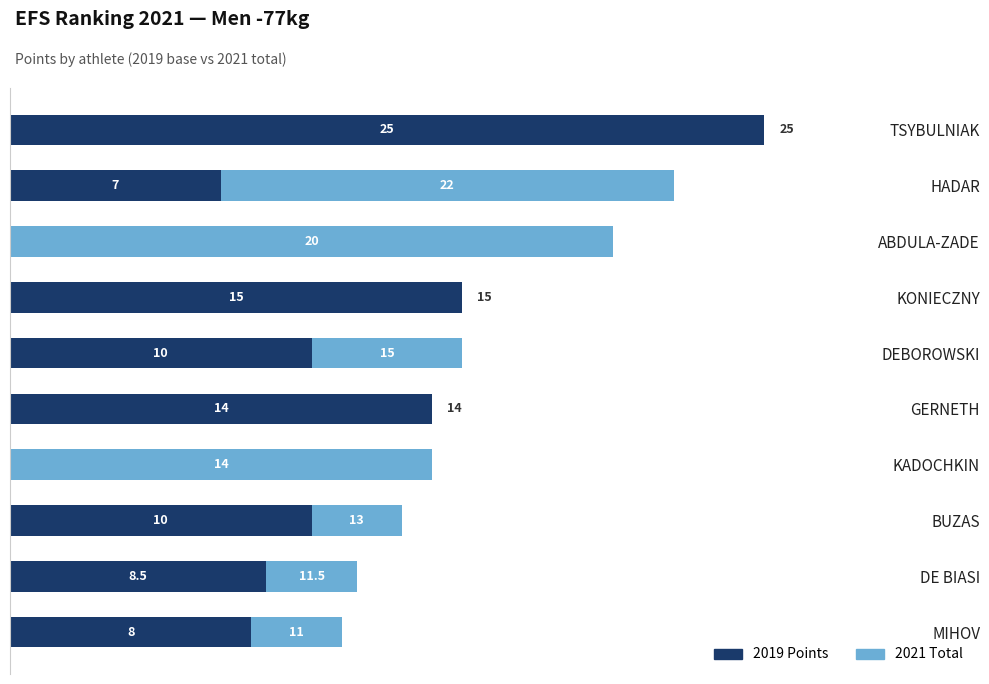

At which category is the sum across all series the highest?

TSYBULNIAK